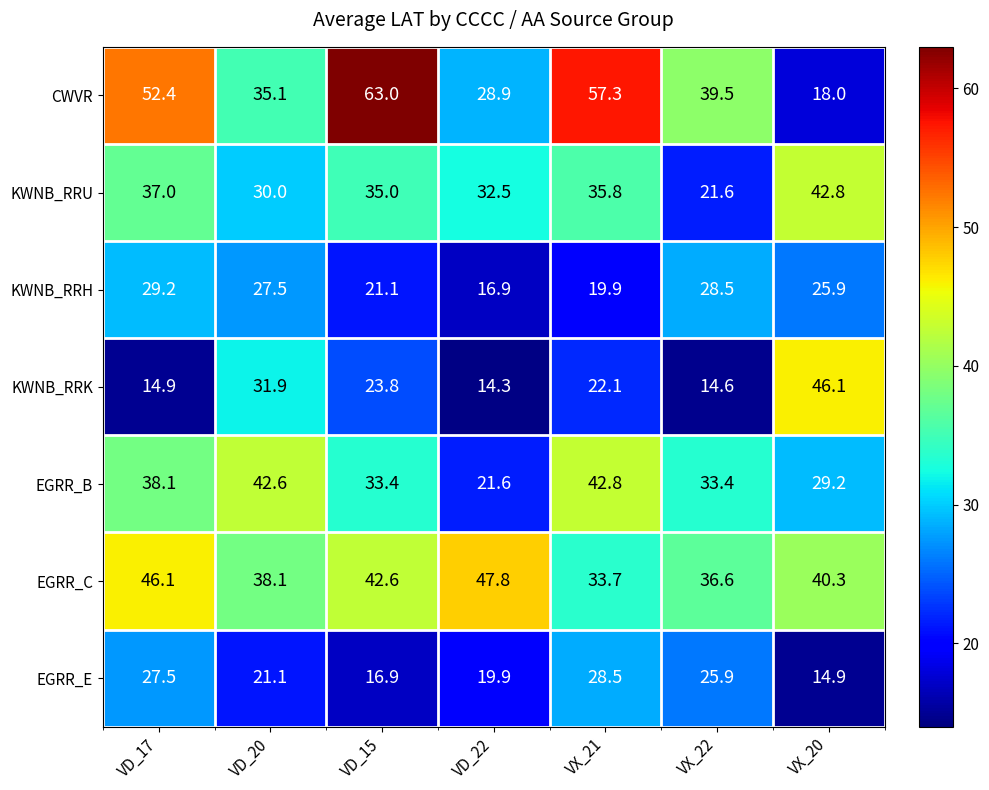

True or false: CWVR has a value of 27.6 at VD_15.

False